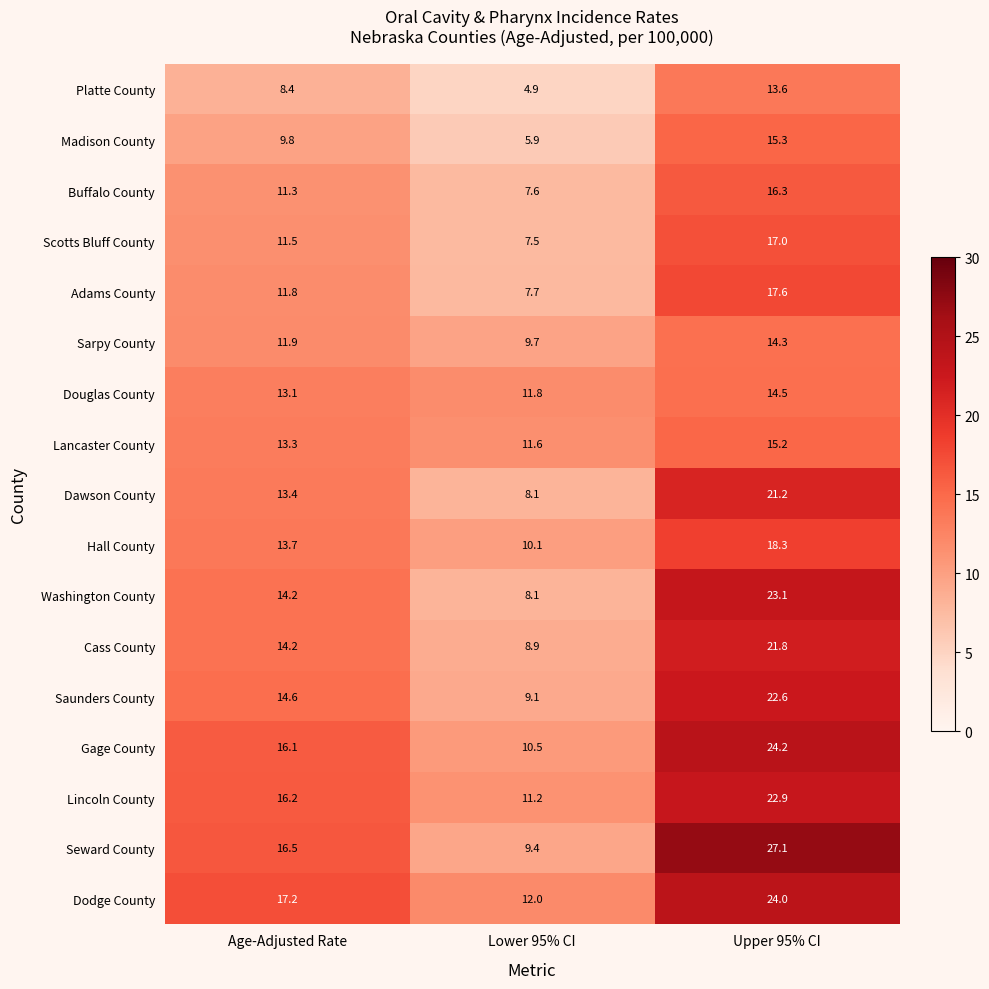

At which label does Douglas County reach its minimum?

Lower 95% CI